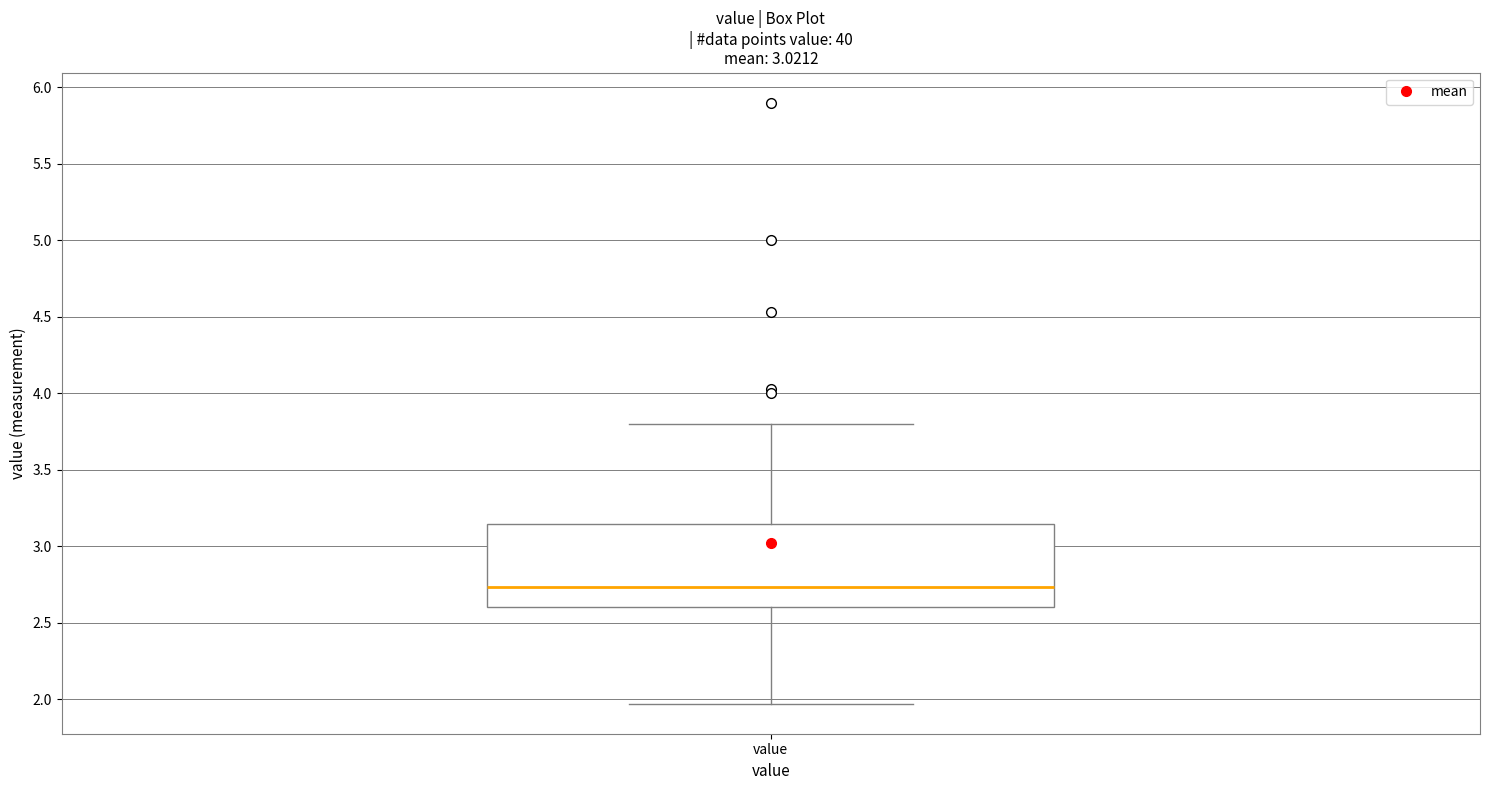

Read this box plot against the y-axis: the position of the median line, the range covered by the box, and the ends of both whiskers. The values are not printed on the chart, so give them approximately, as read against the axis.

median 2.75, box 2.60 to 3.15, whiskers 1.95 to 3.80